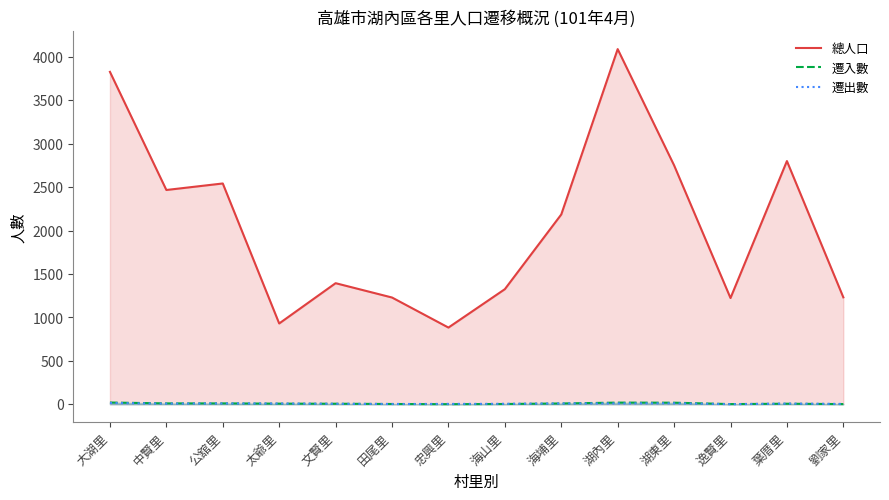

The 遷入數 series shows 3 at 公舘里. True or false?

False